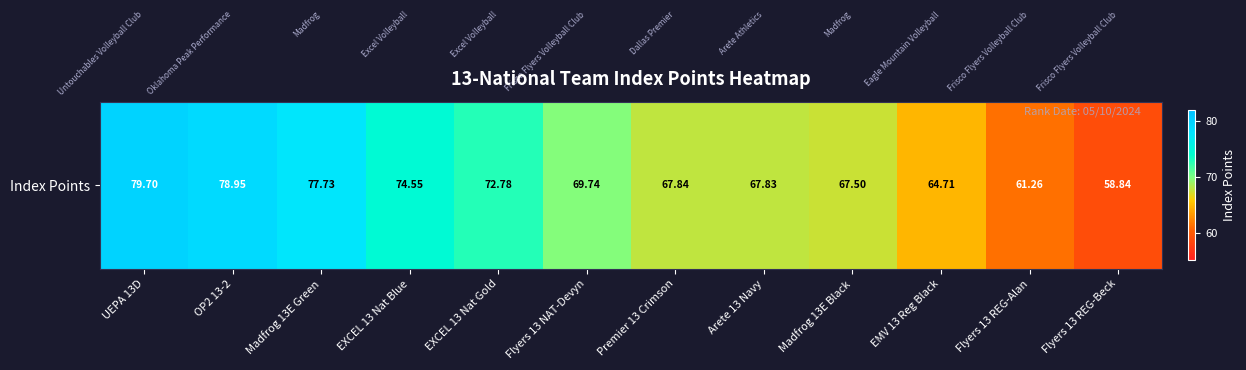

What value does the data have at EMV 13 Reg Black?

64.7